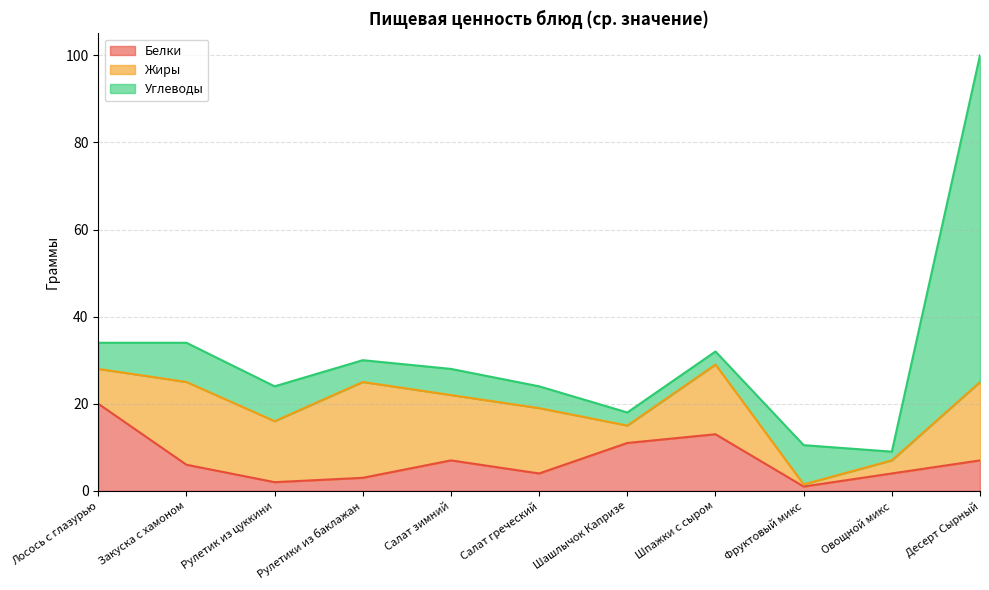

What is the difference between the second highest and second lowest values in the Жиры series?

16.0